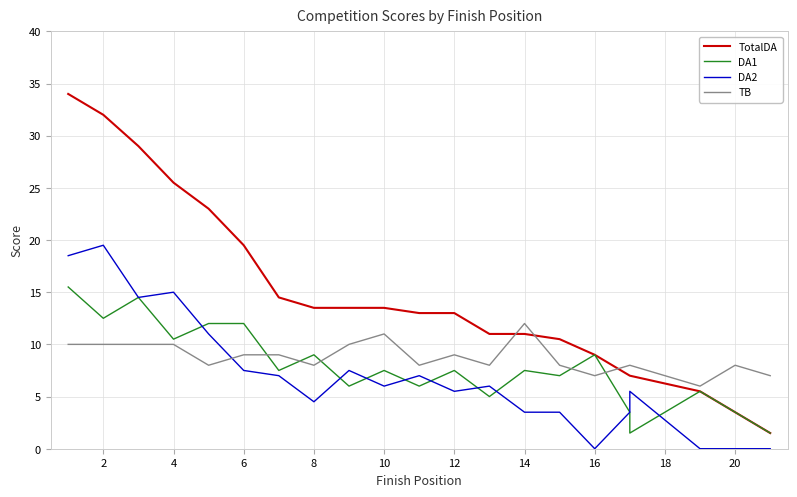

What is the difference between the maximum and second lowest values in the TotalDA series?

30.5